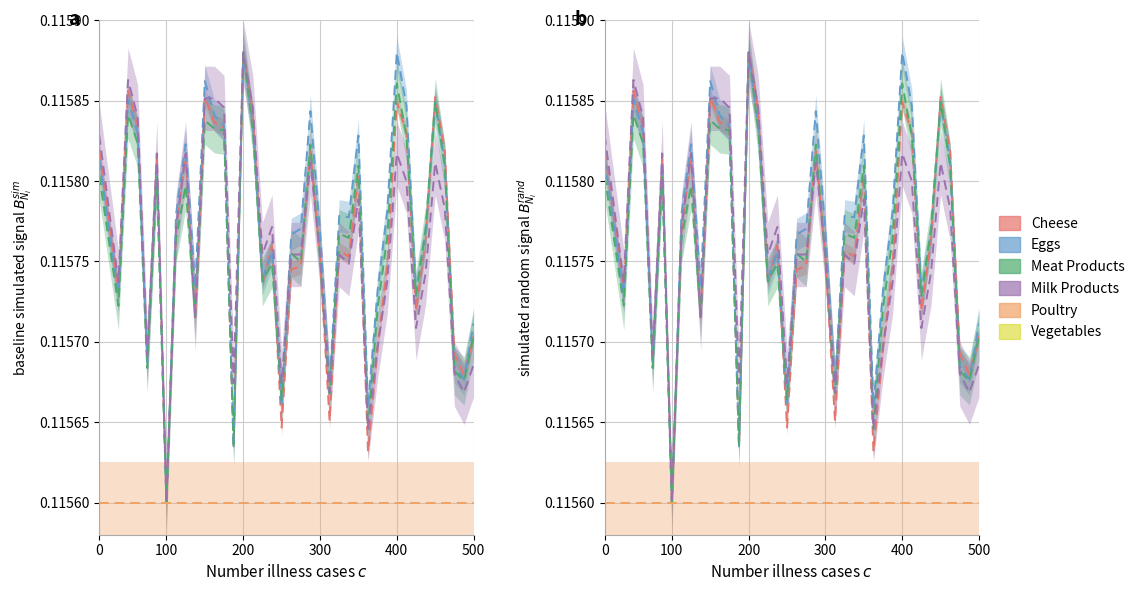

How many Meat Products values are between 0 and 1?

40